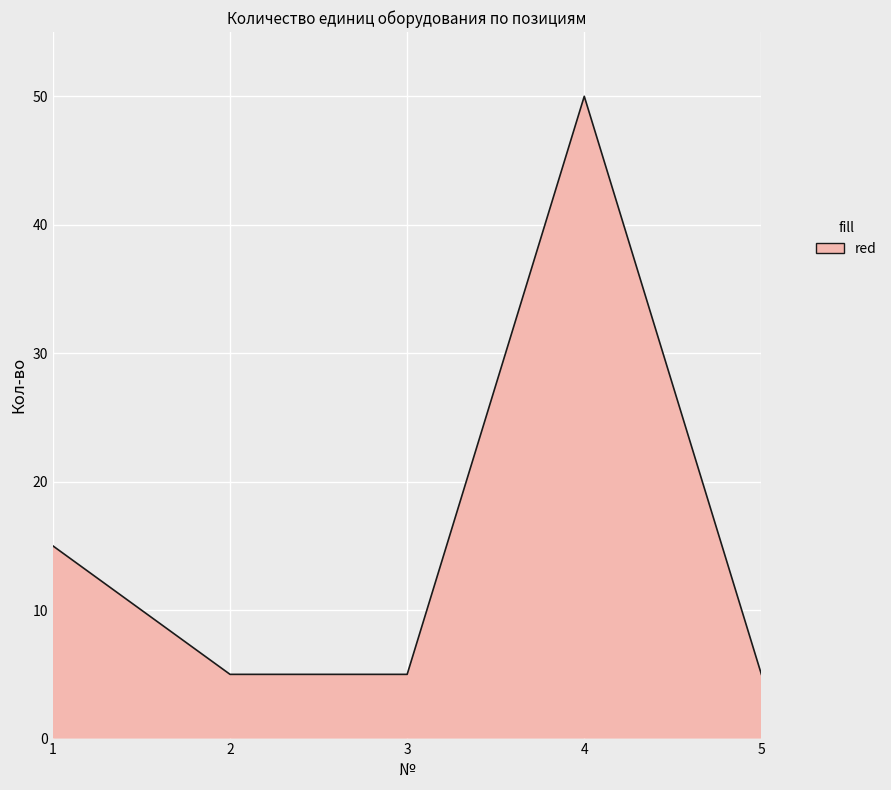

True or false: the data shows 15 at 1.

True